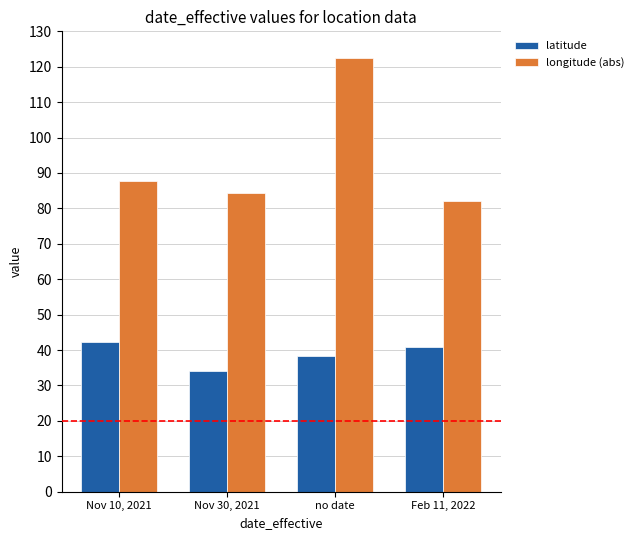

Which series has the widest spread of values?

longitude (abs)